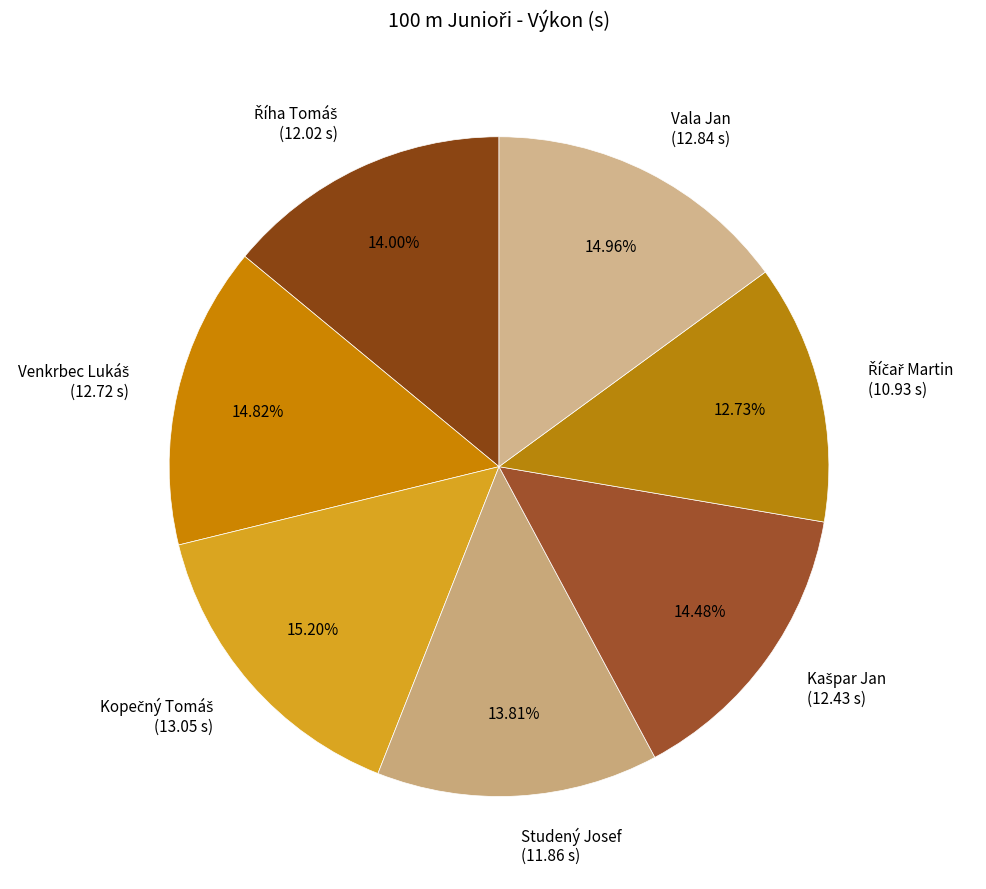

Is there any slice that represents more than half of the pie?

No